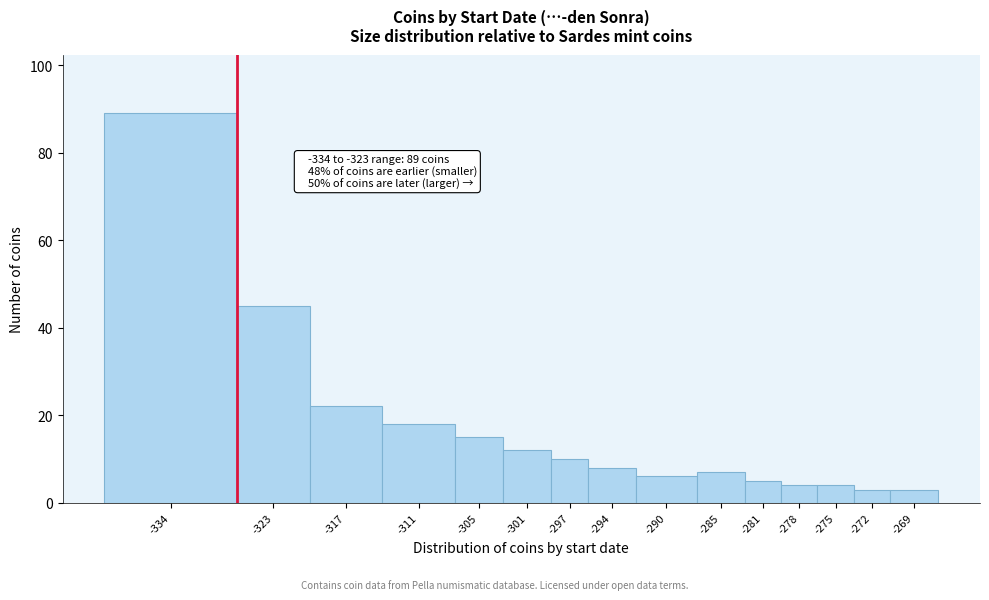

Reading left to right, transcribe all the data shown in this chart.

-334=89	-323=45	-317=22	-311=18	-305=15	-301=12	-297=10	-294=8	-290=6	-285=7	-281=5	-278=4	-275=4	-272=3	-269=3